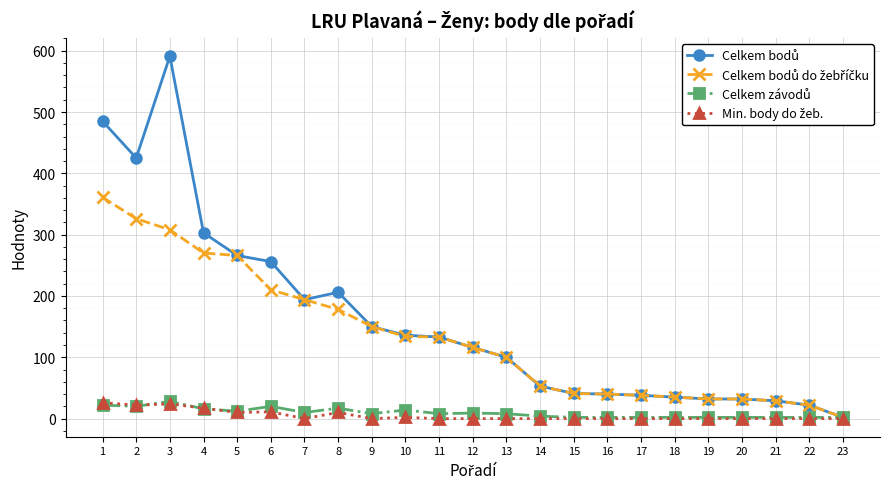

What is the maximum value shown in the chart?

591